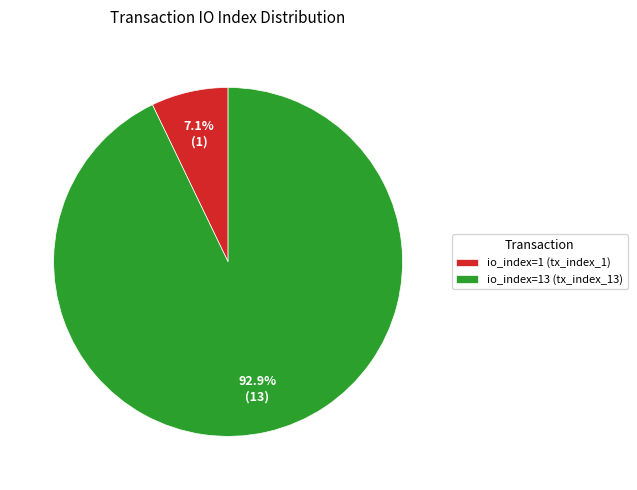

Does any single category account for the majority?

Yes